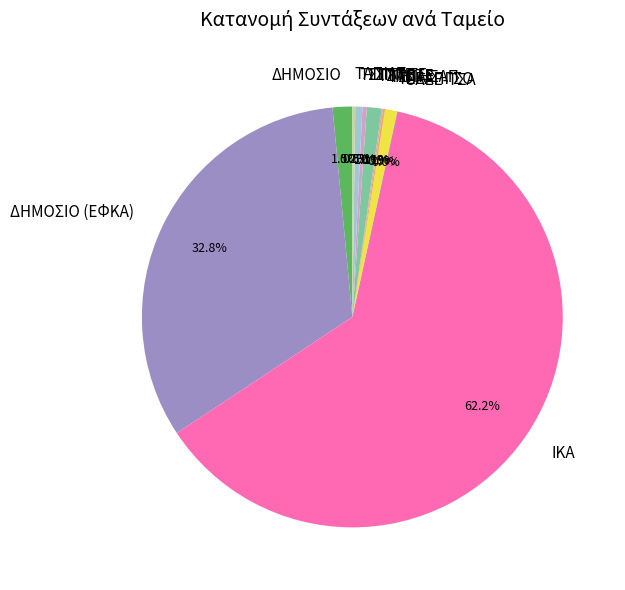

How much of the chart is everything except ΤΣΠΕΤΕ?

98.9%